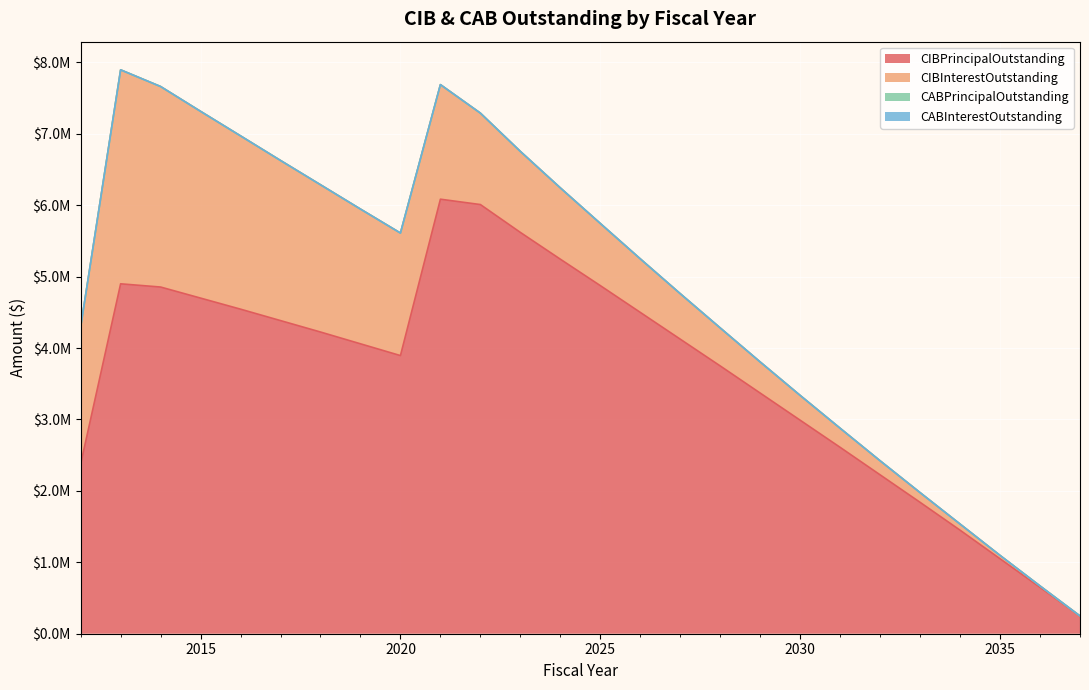

The value of CIBInterestOutstanding at 2012 is 3080758.1. True or false?

False